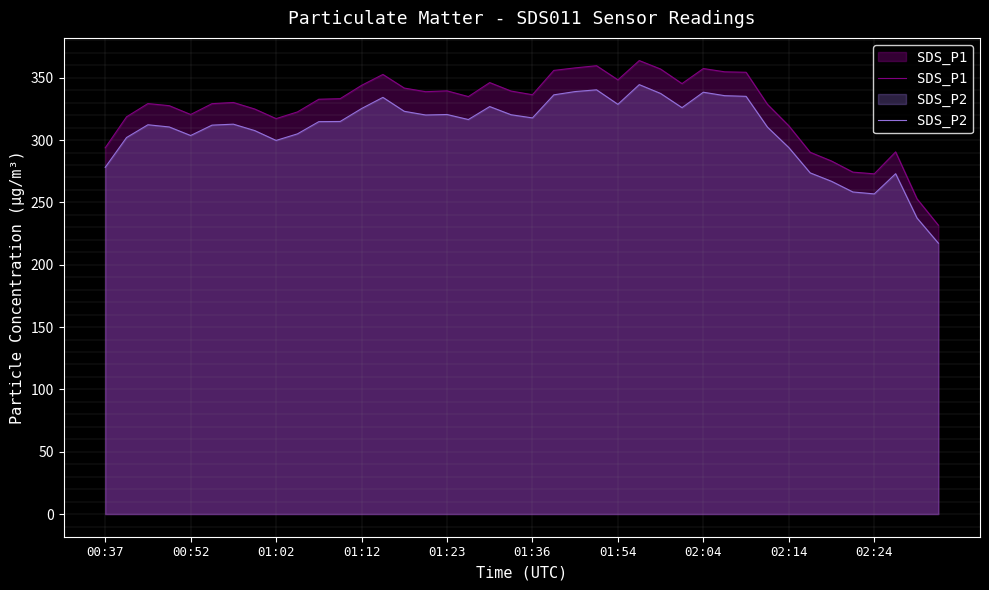

Reading left to right, list all the values displayed in this chart.

SDS_P1: 293.8	318.7	329.3	327.6	320.5	329.2	330.2	324.9	317.2	322.6	332.8	333.2	343.9	352.7	341.7	338.8	339.5	334.9	346.1	339.3	336.4	355.9	357.9	359.7	348.3	363.8	357.0	345.3	357.4	354.8	354.4	328.7	311.5	290.2	283.2	274.3	272.9	290.5	252.9	231.7
SDS_P2: 278.1	302.1	312.3	310.5	303.7	312.0	312.8	307.6	299.7	305.0	314.8	314.9	325.3	334.3	323.1	320.1	320.5	316.5	326.9	320.3	317.8	336.3	338.9	340.3	328.7	344.5	337.4	326.0	338.4	335.6	335.1	310.4	294.0	273.7	266.9	258.4	256.8	273.0	237.5	217.3